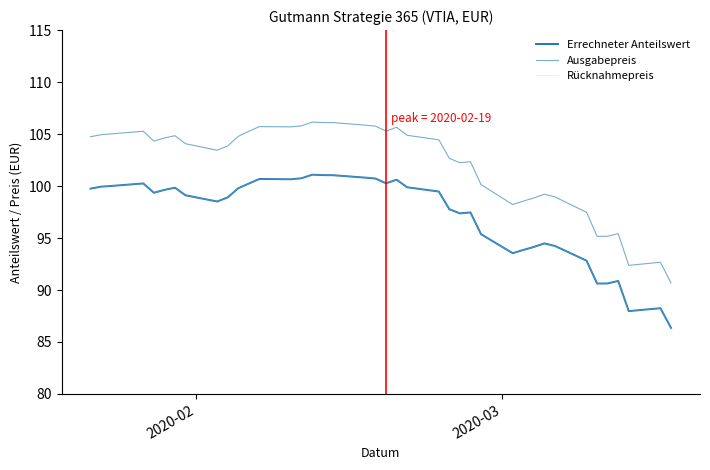

At which label does Ausgabepreis first exceed 104?

2020-02